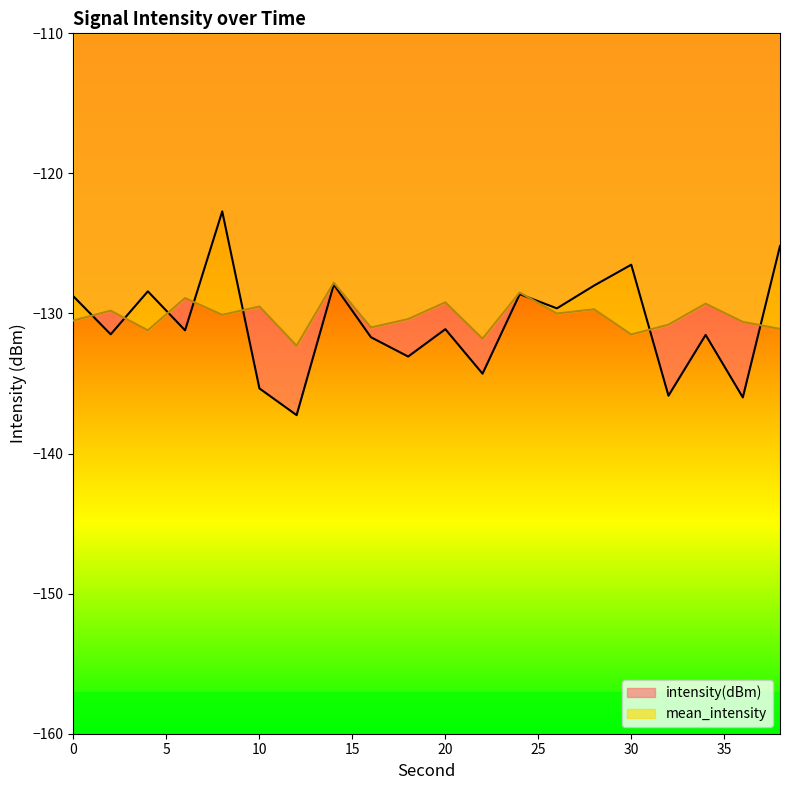

What is the average value of the mean_intensity series?

-130.2